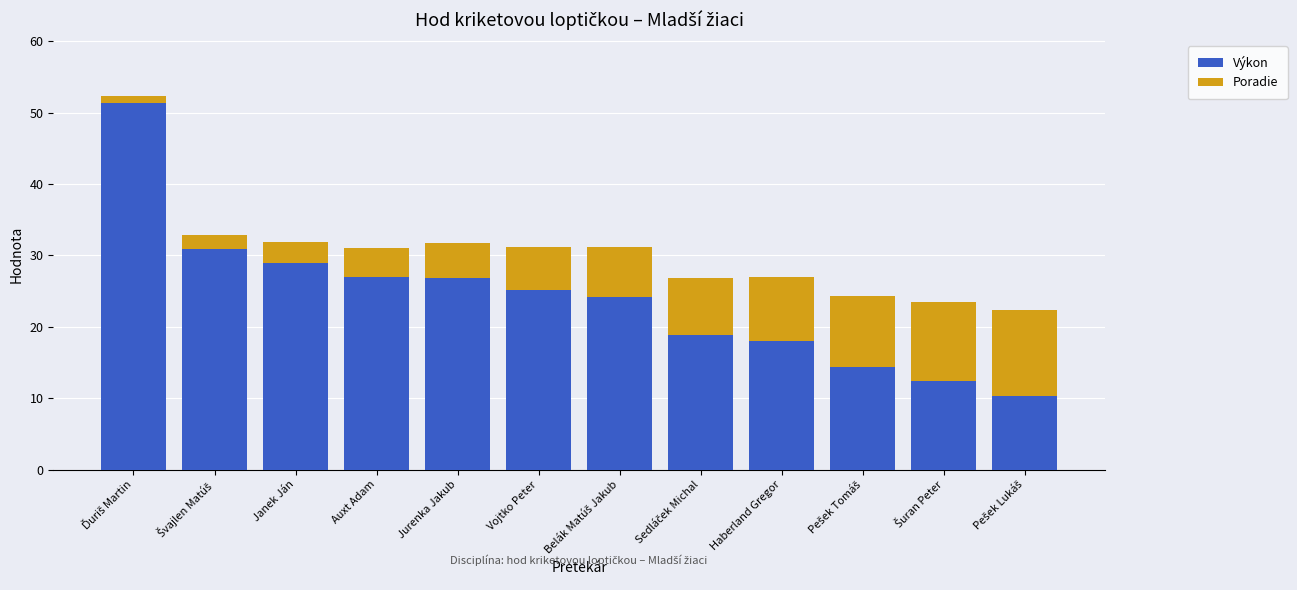

What is the difference between the maximum and second lowest values in the Výkon series?

38.9